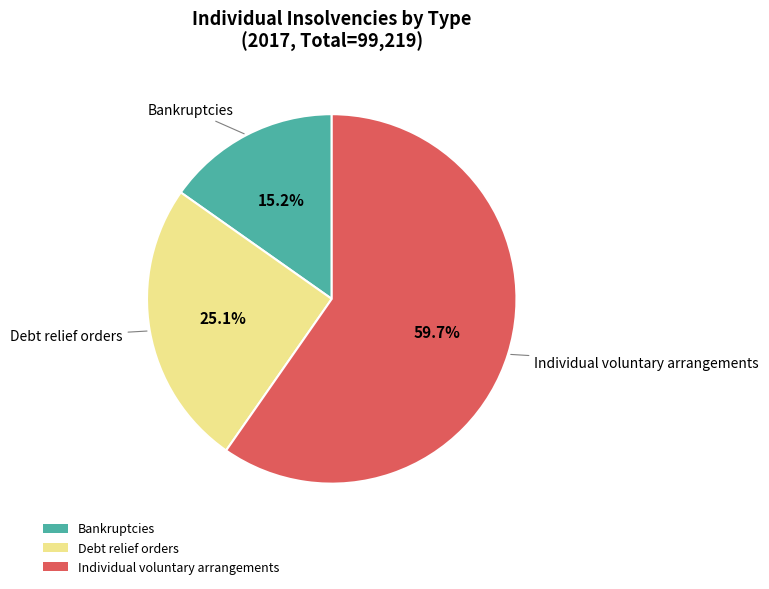

Approximately how many times larger is the value at Individual voluntary arrangements compared to Debt relief orders?

2.4